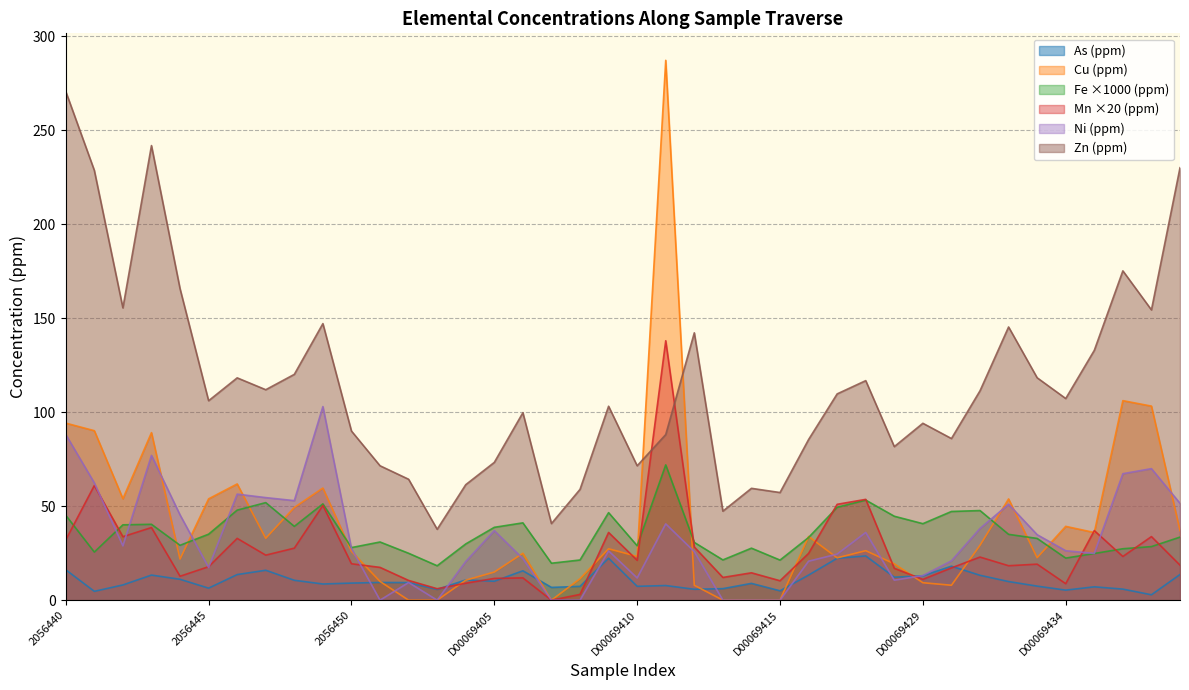

Between which two adjacent categories do Fe and Ni first intersect?

2056441 and 2056442